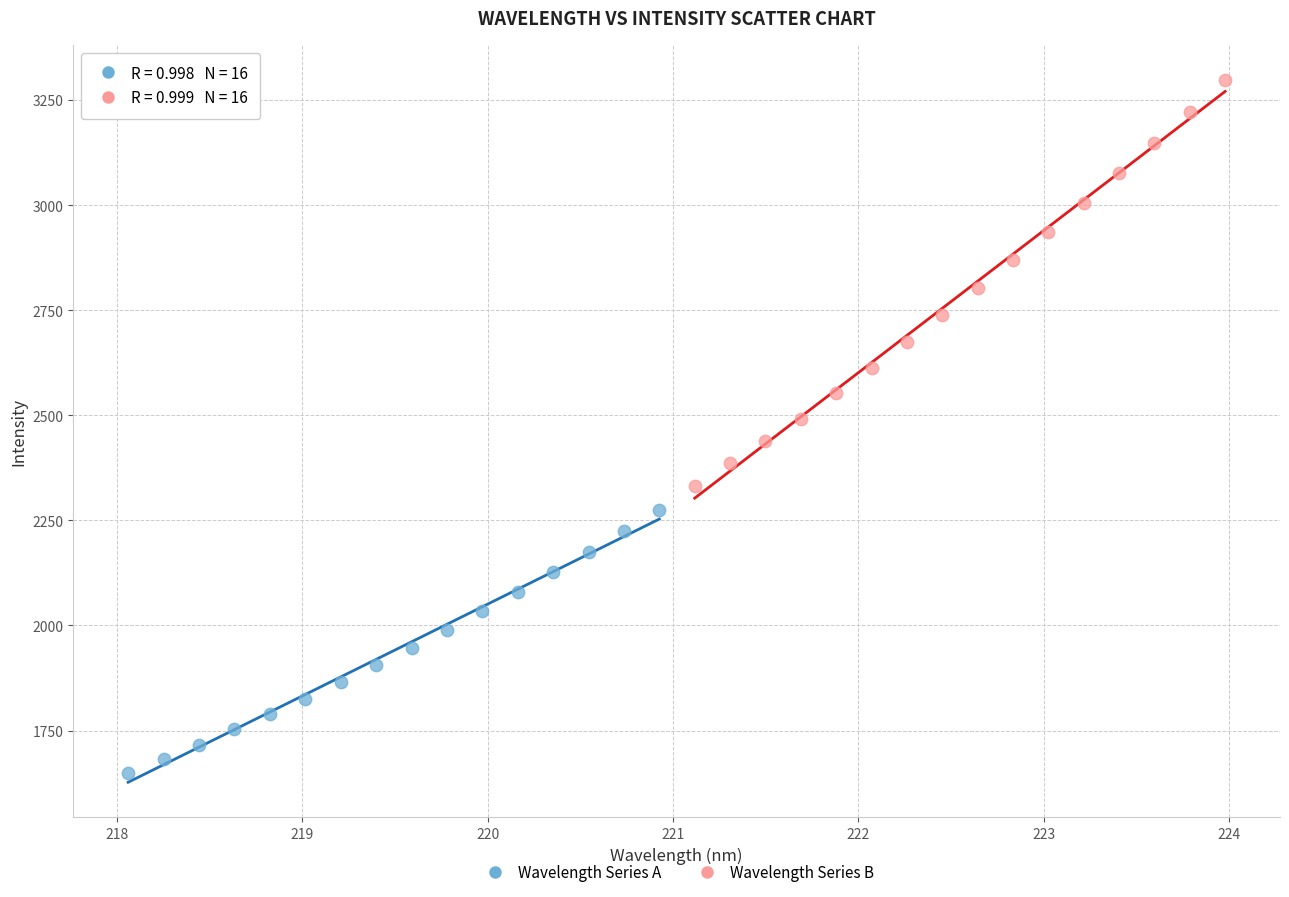

Which series has the widest spread of Y values?

Wavelength Series B